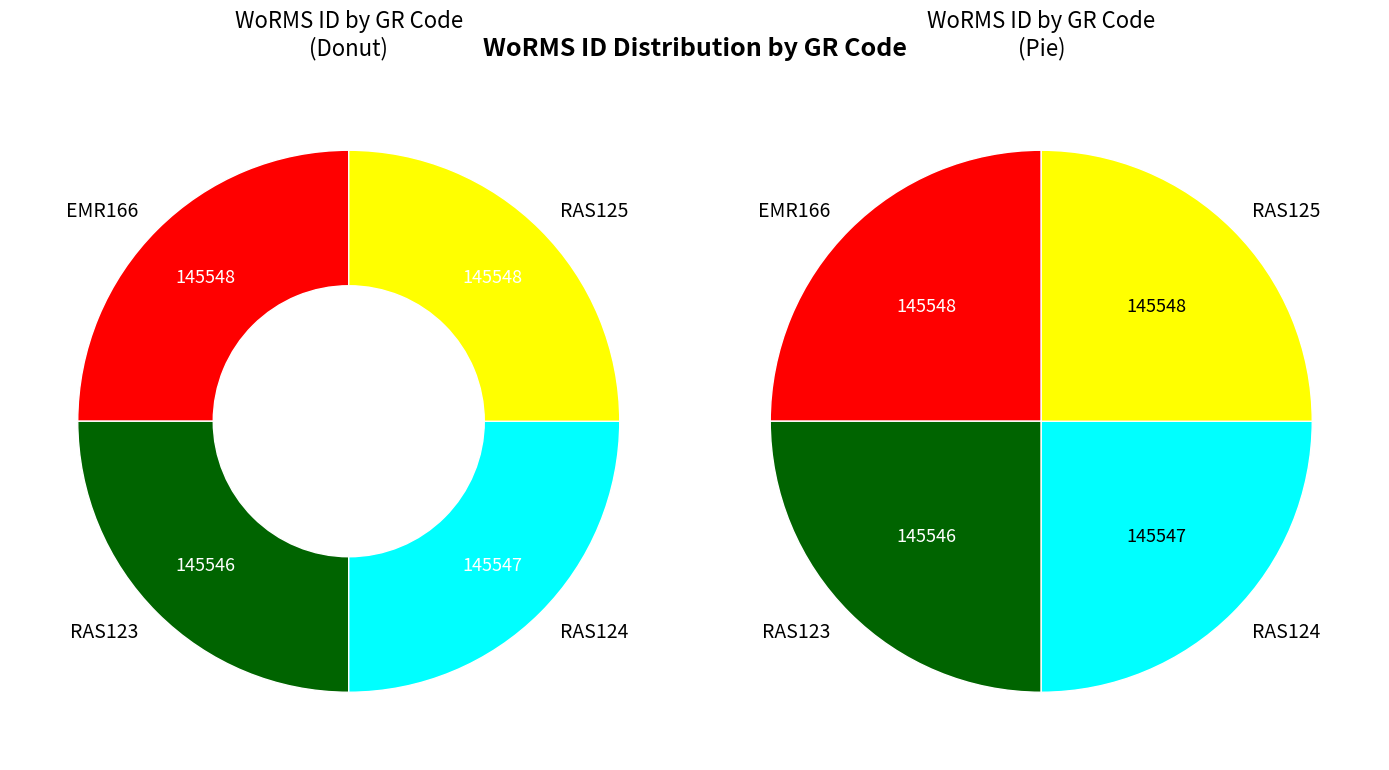

How many segments does this pie chart have?

4